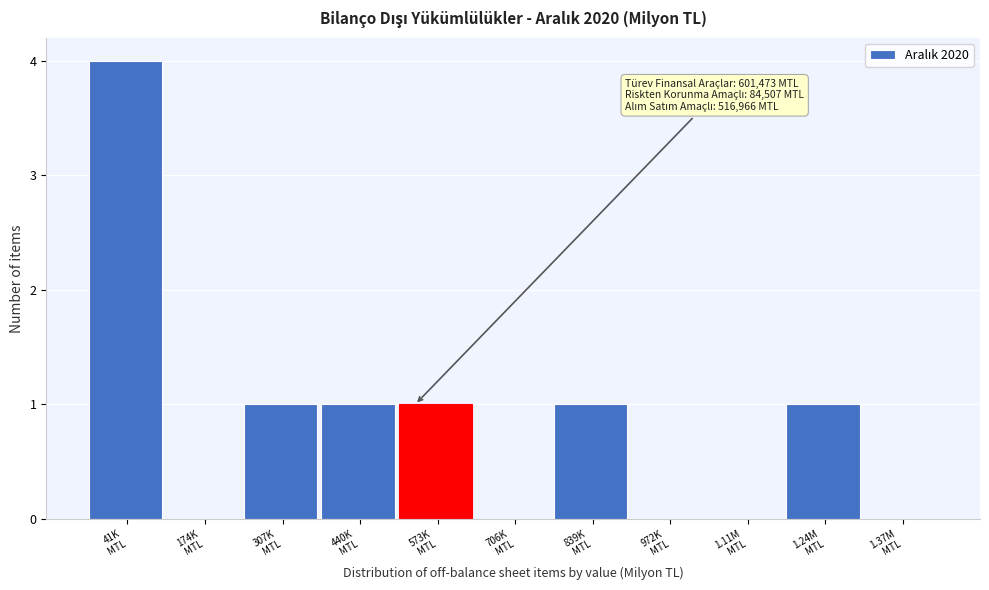

What is the sum of all values?

9